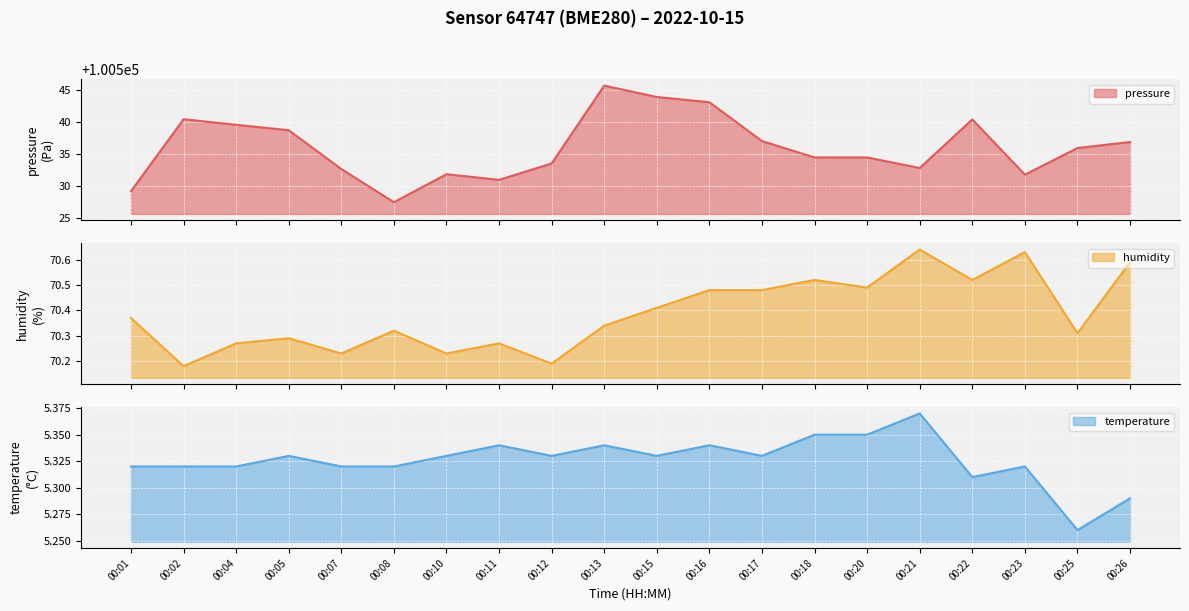

Reading left to right, transcribe all the data shown in this chart.

pressure: 00:01=100529.2	00:02=100540.5	00:04=100539.6	00:05=100538.8	00:07=100532.7	00:08=100527.5	00:10=100531.9	00:11=100531.0	00:12=100533.6	00:13=100545.8	00:15=100544.0	00:16=100543.2	00:17=100537.1	00:18=100534.5	00:20=100534.5	00:21=100532.9	00:22=100540.5	00:23=100531.8	00:25=100536.0	00:26=100536.9
humidity: 00:01=70.4	00:02=70.2	00:04=70.3	00:05=70.3	00:07=70.2	00:08=70.3	00:10=70.2	00:11=70.3	00:12=70.2	00:13=70.3	00:15=70.4	00:16=70.5	00:17=70.5	00:18=70.5	00:20=70.5	00:21=70.6	00:22=70.5	00:23=70.6	00:25=70.3	00:26=70.6
temperature: 00:01=5.3	00:02=5.3	00:04=5.3	00:05=5.3	00:07=5.3	00:08=5.3	00:10=5.3	00:11=5.3	00:12=5.3	00:13=5.3	00:15=5.3	00:16=5.3	00:17=5.3	00:18=5.3	00:20=5.3	00:21=5.4	00:22=5.3	00:23=5.3	00:25=5.3	00:26=5.3